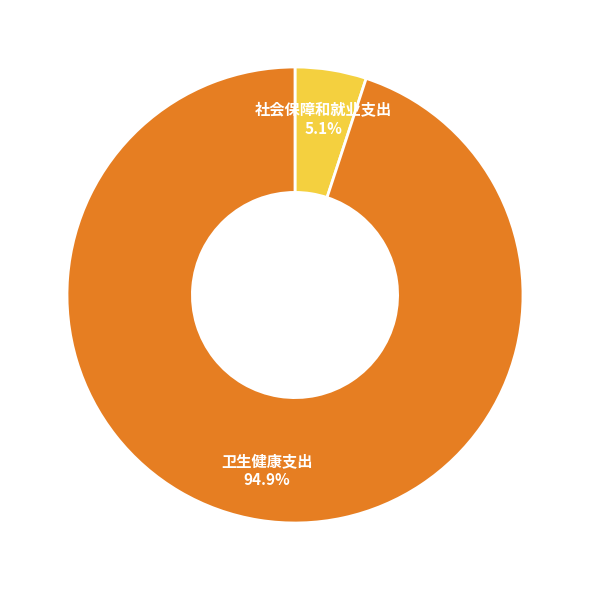

Does any single category account for the majority?

Yes